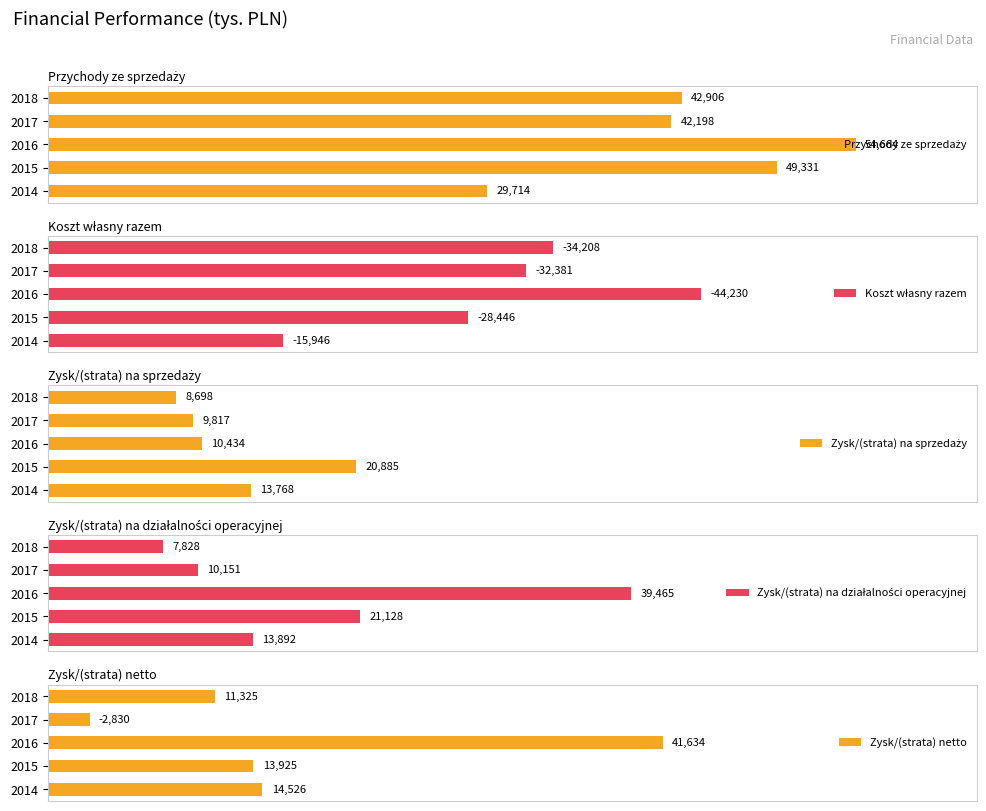

What is the greatest value displayed?

54664.0